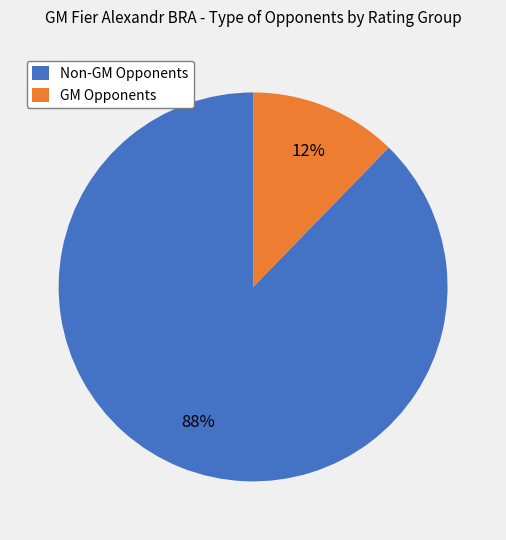

To the nearest percent, what percentage of the pie is GM Opponents?

12%